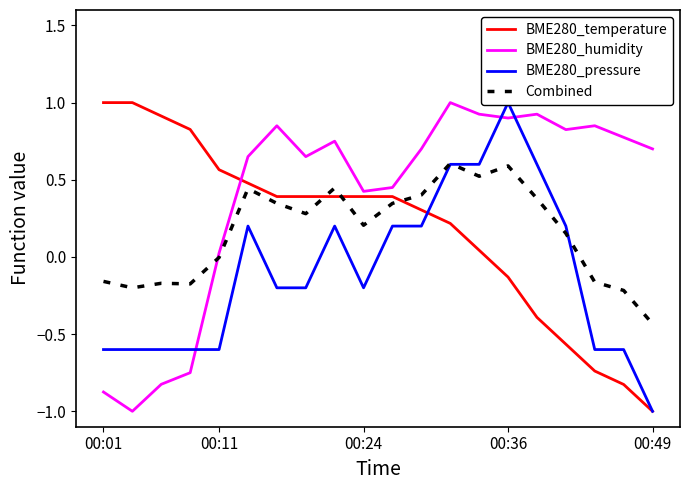

The value of BME280_temperature at 00:49 is -1.0. True or false?

True